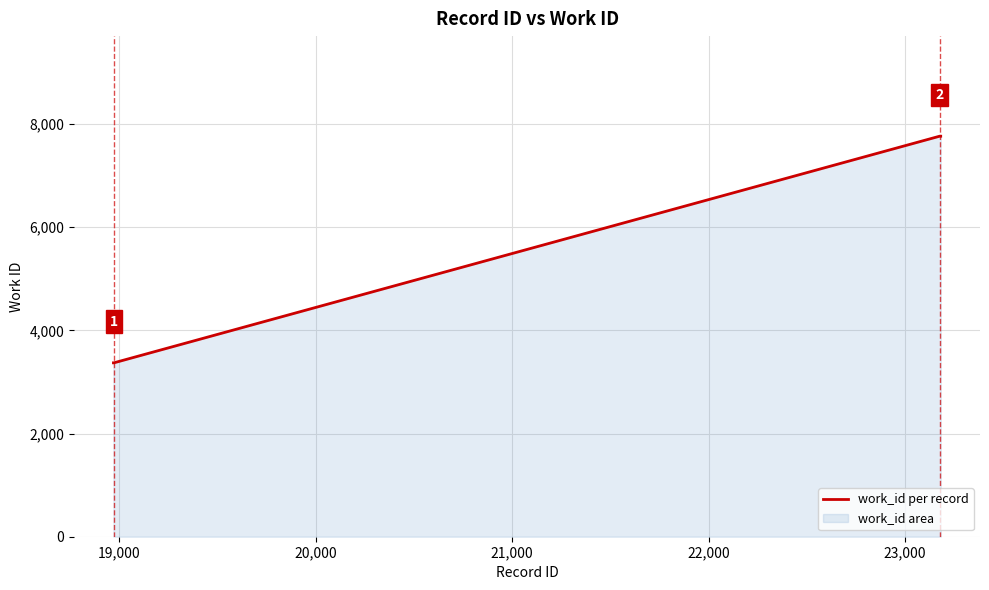

What is the difference between the maximum and minimum values?

4392